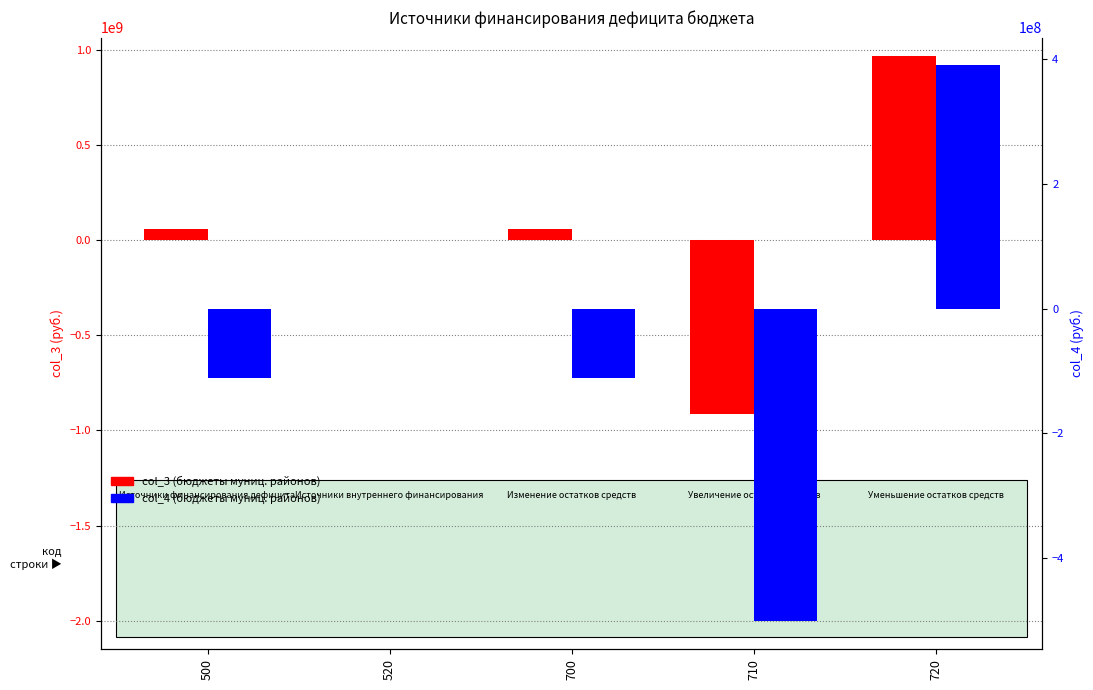

At which label does бюджеты муниципальных районов (col_3) reach its peak?

720